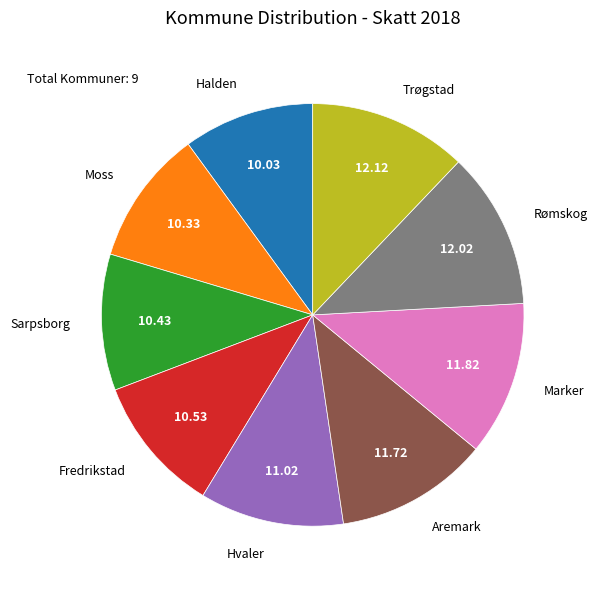

Is there a majority slice in this chart?

No